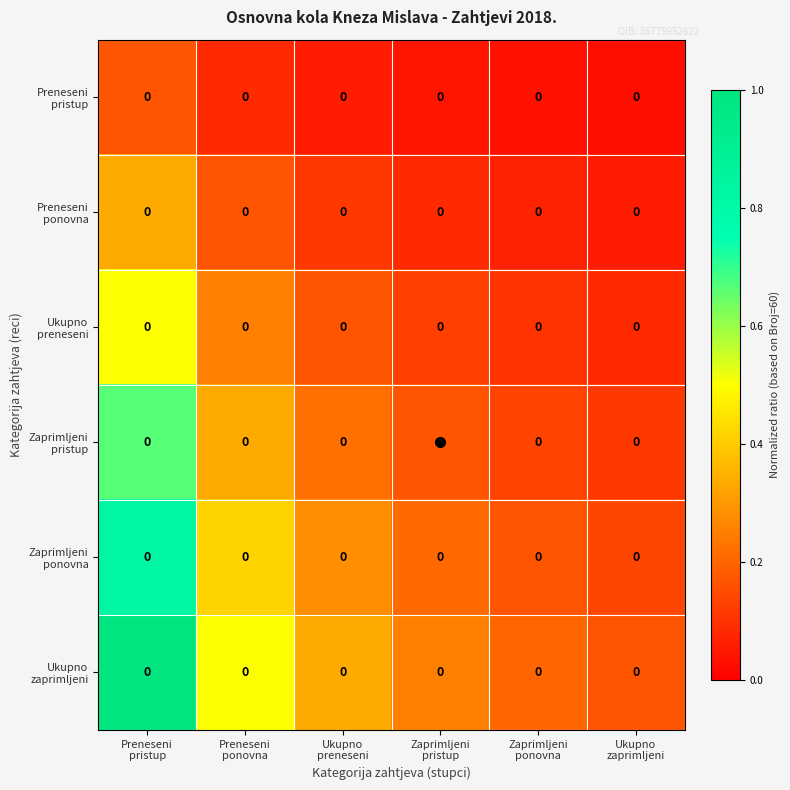

How many series are shown in this chart?

6